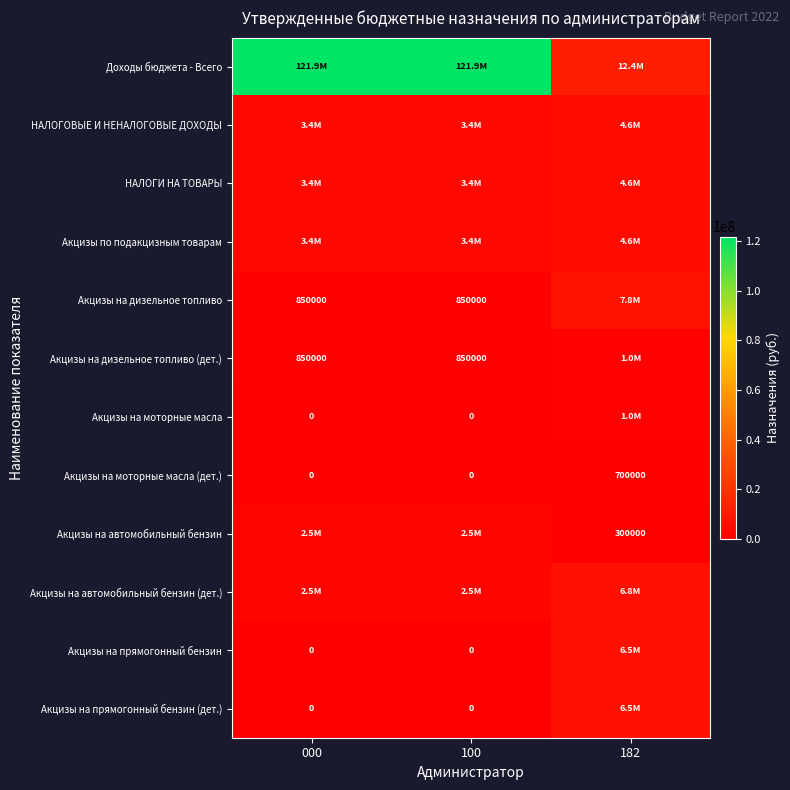

True or false: Акцизы на моторные масла (дет.) has a value of 0 at 000.

True